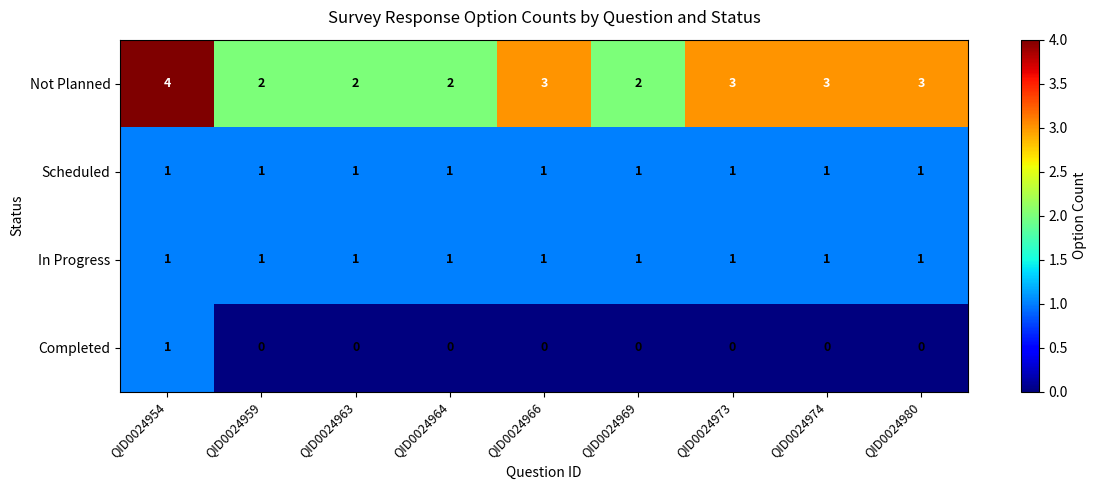

Which series has the largest range (max minus min)?

Not Planned